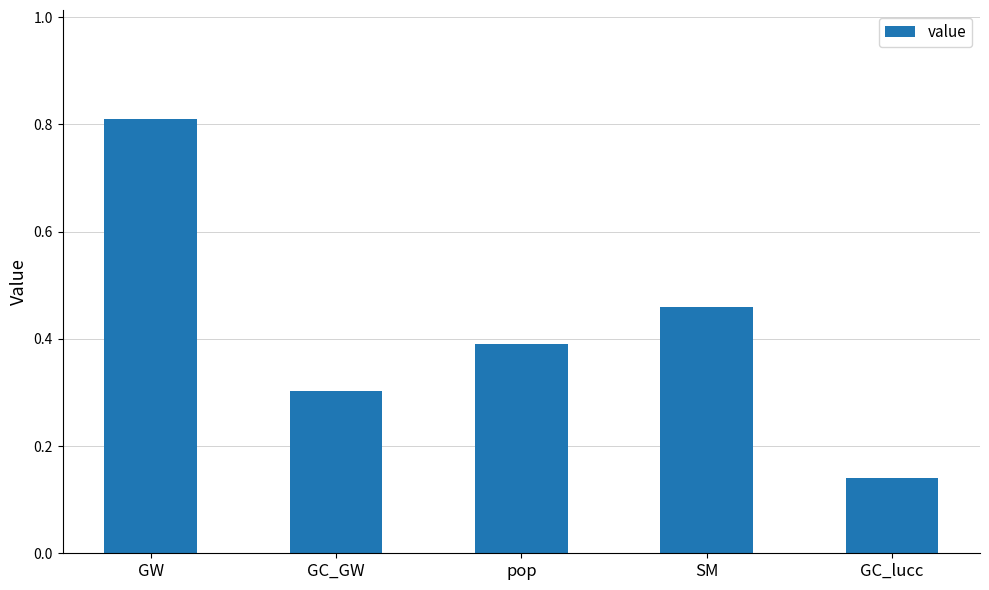

How many bars are there in total?

5